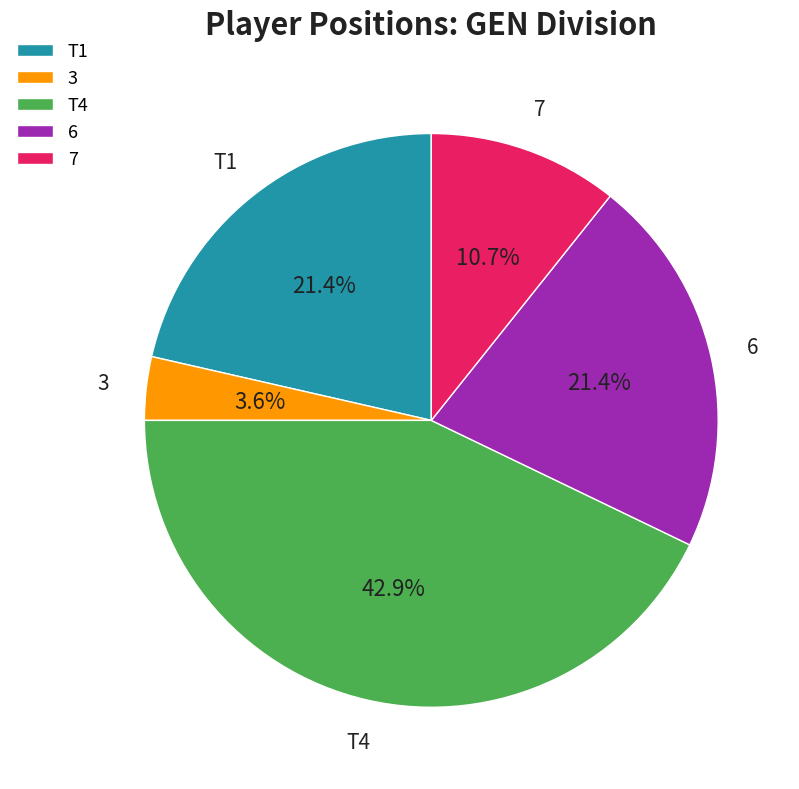

Which slice is the smallest?

3